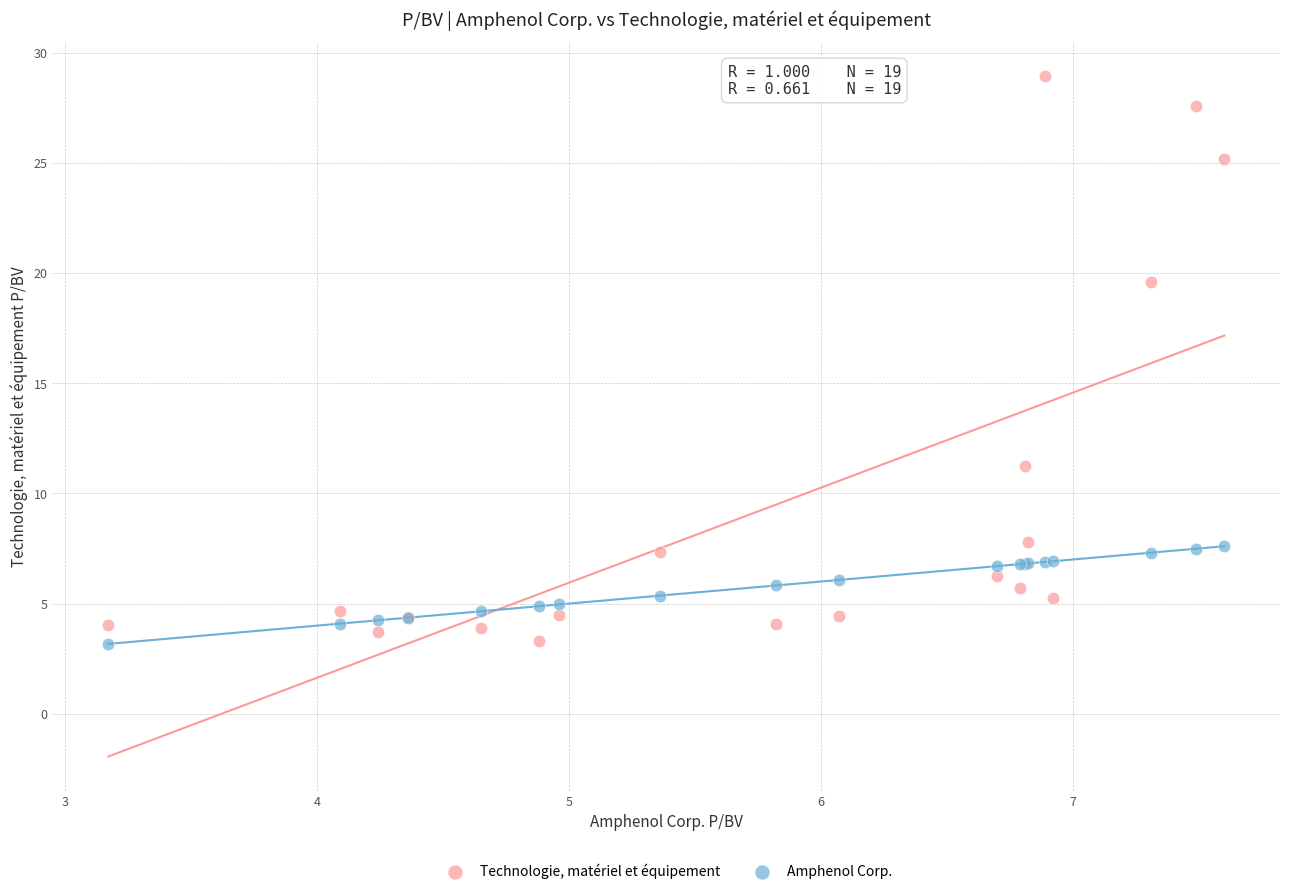

Which series reaches the maximum Y coordinate?

Technologie, matériel et équipement